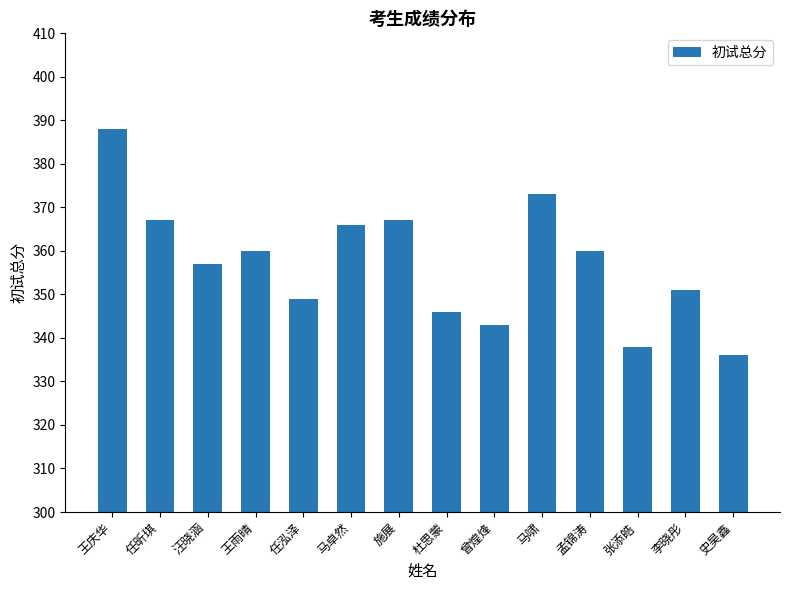

Read the value at 马啸.

373